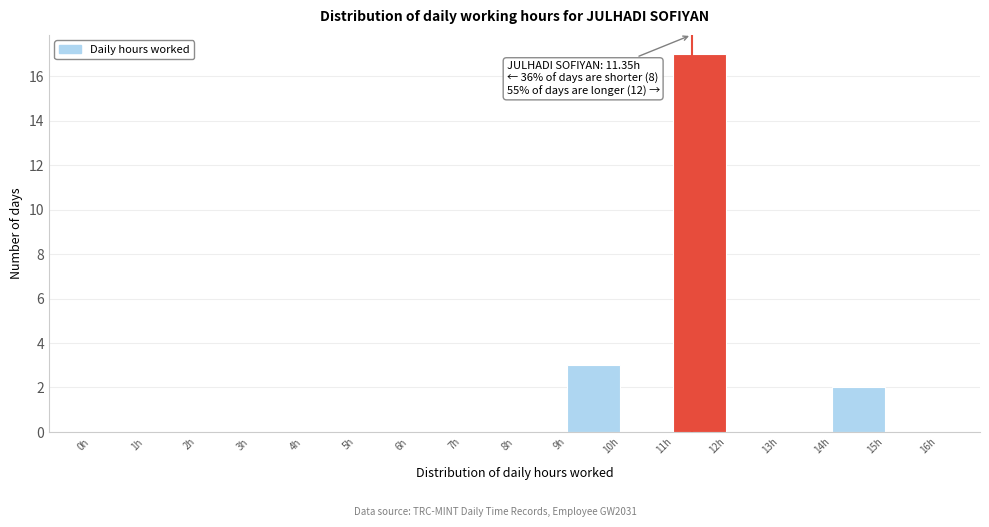

Which range on the x-axis has the tallest bar?

11 to 12